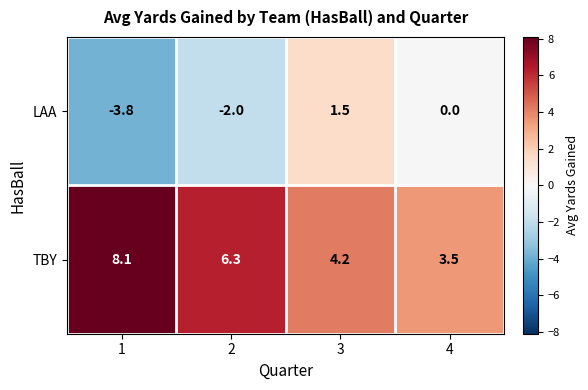

What is the maximum value shown in the chart?

8.1